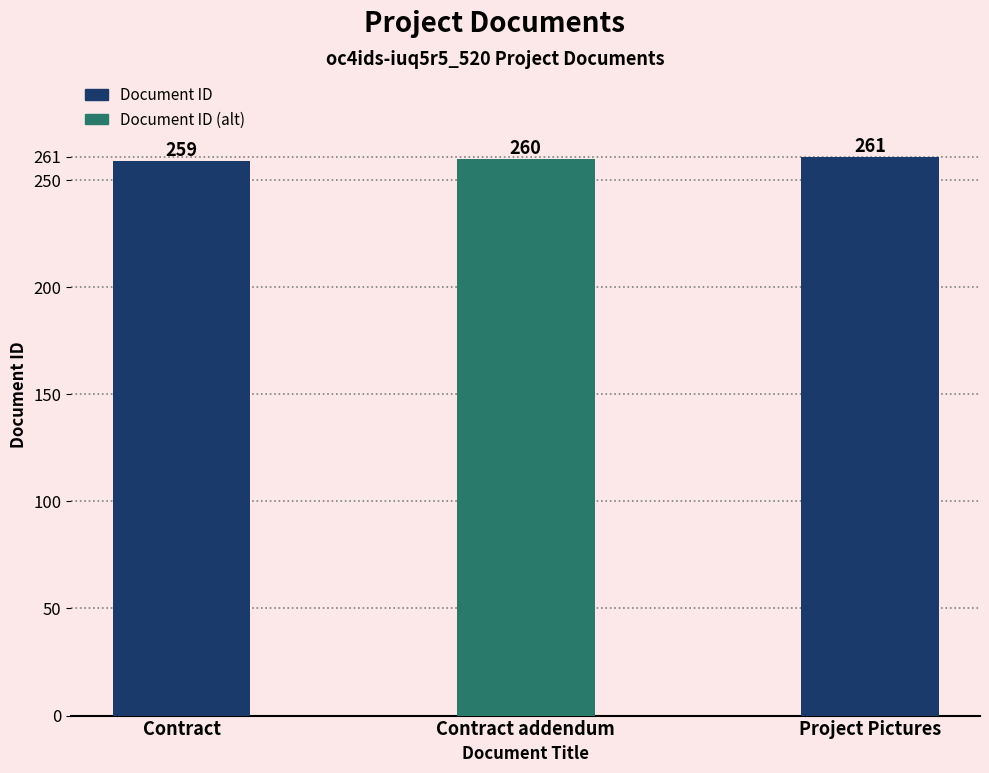

List the labels in order of value, largest first.

Project Pictures, Contract addendum, Contract